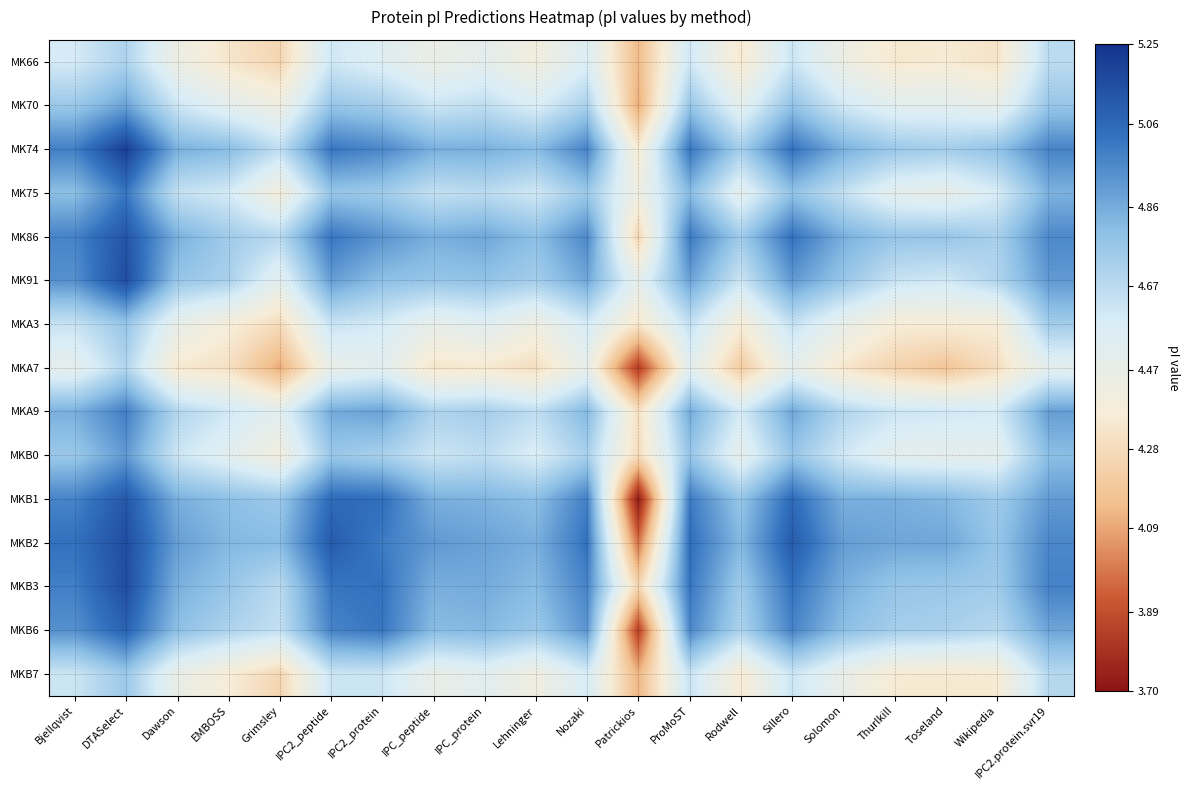

Which category has the highest value across all series?

DTASelect